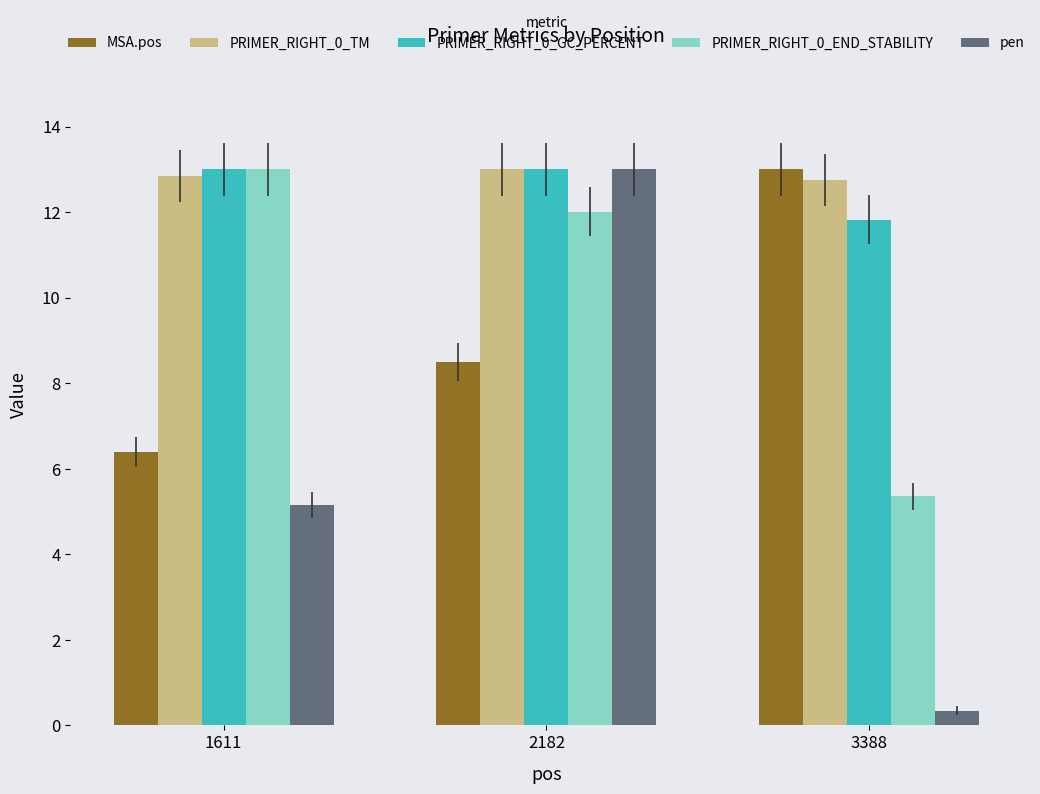

Reading left to right, what are all the values shown in this chart?

MSA.pos: 6.4	8.5	13.0
PRIMER_RIGHT_0_TM: 12.9	13.0	12.7
PRIMER_RIGHT_0_GC_PERCENT: 13.0	13.0	11.8
PRIMER_RIGHT_0_END_STABILITY: 13.0	12.0	5.4
pen: 5.1	13.0	0.3